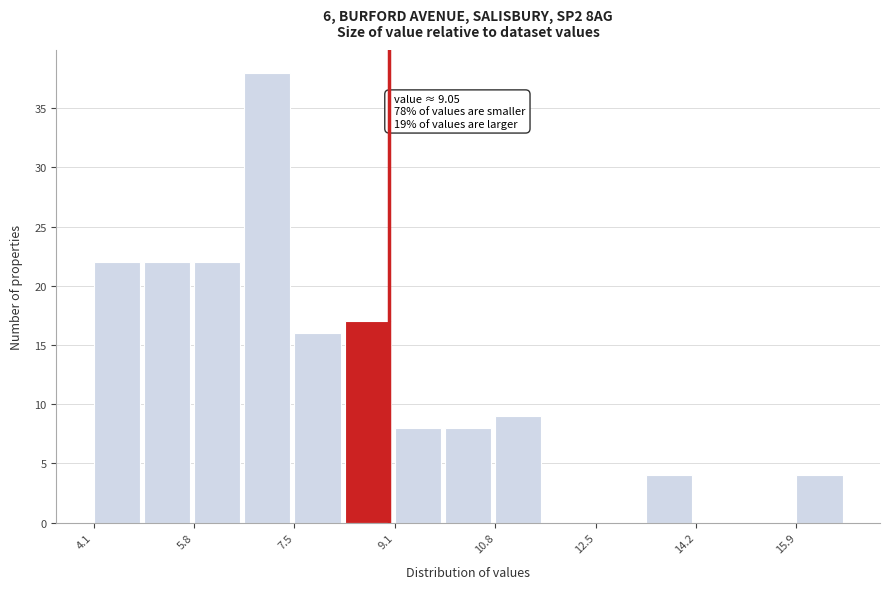

Over which range of the x-axis is the bar tallest?

6.6 to 7.4